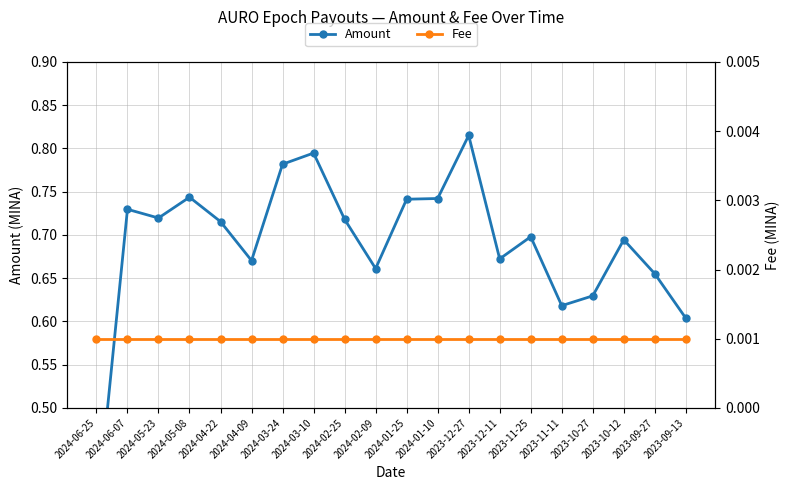

How many categories are shown in the chart?

20